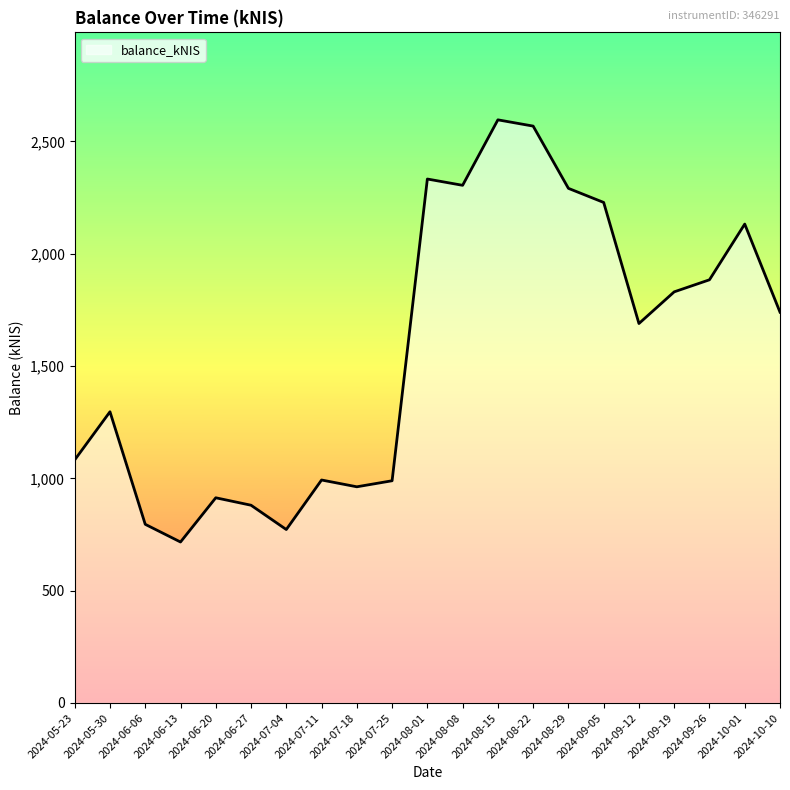

What is the difference between the maximum and second lowest values?

1824.0